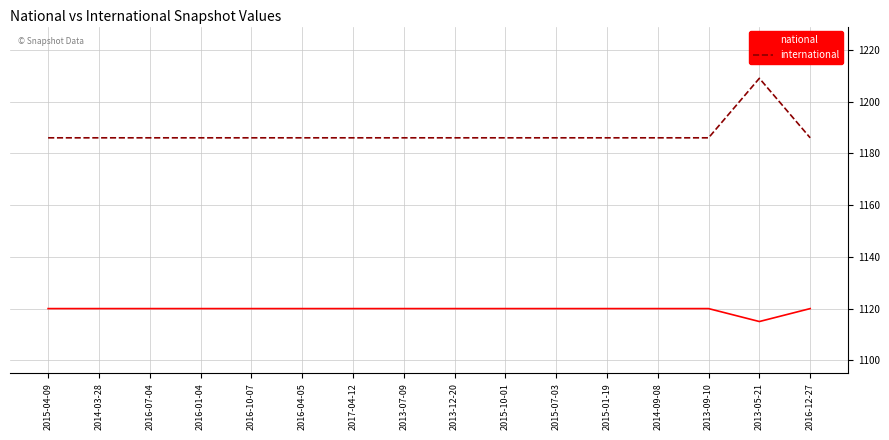

Reading left to right, extract all data points from this chart.

national: 1120	1120	1120	1120	1120	1120	1120	1120	1120	1120	1120	1120	1120	1120	1115	1120
international: 1186	1186	1186	1186	1186	1186	1186	1186	1186	1186	1186	1186	1186	1186	1209	1186